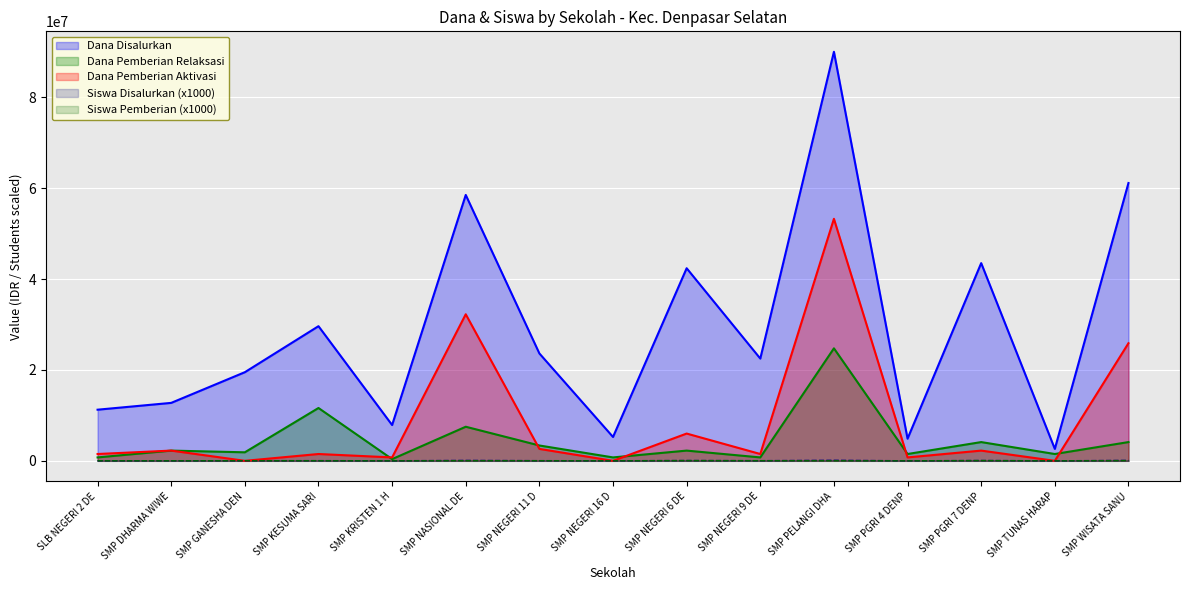

The value of Dana Disalurkan at SLB NEGERI 2 DE is 11250000. True or false?

True